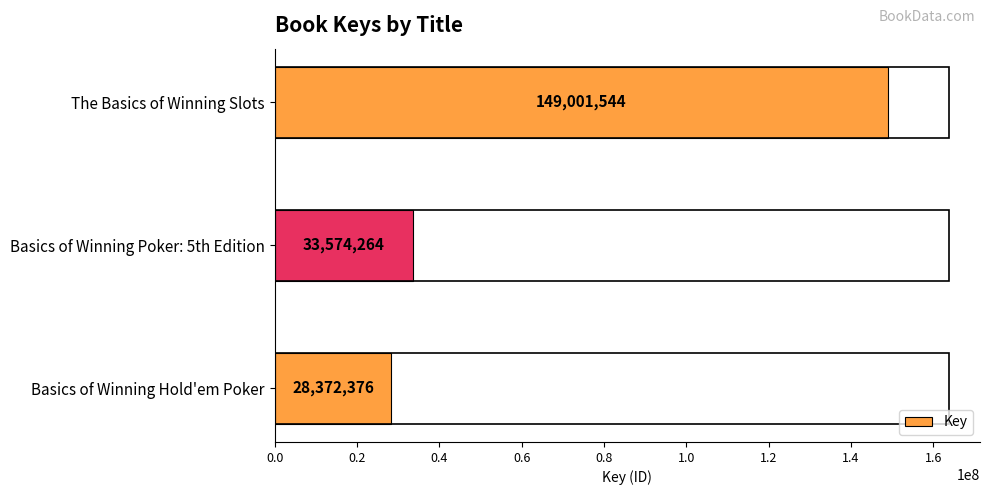

What is the maximum value shown in the chart?

149001544